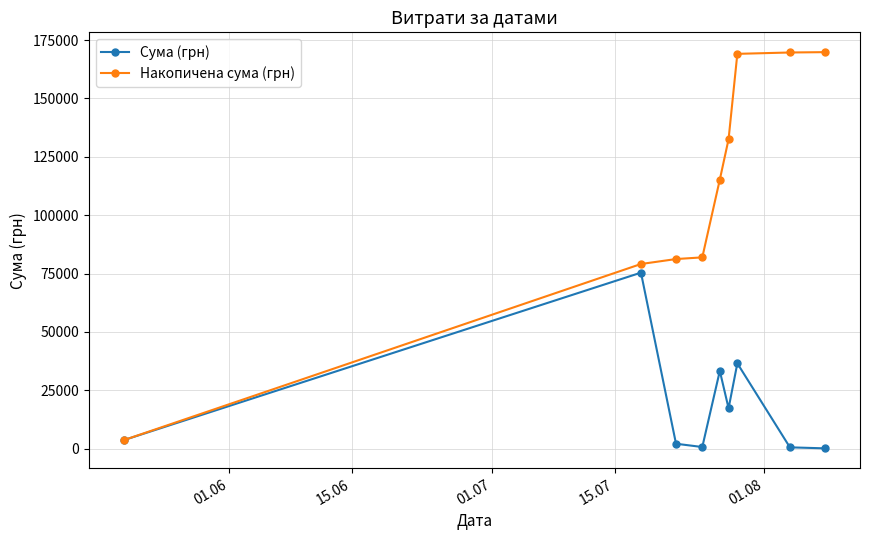

Count the number of categories in the chart.

9